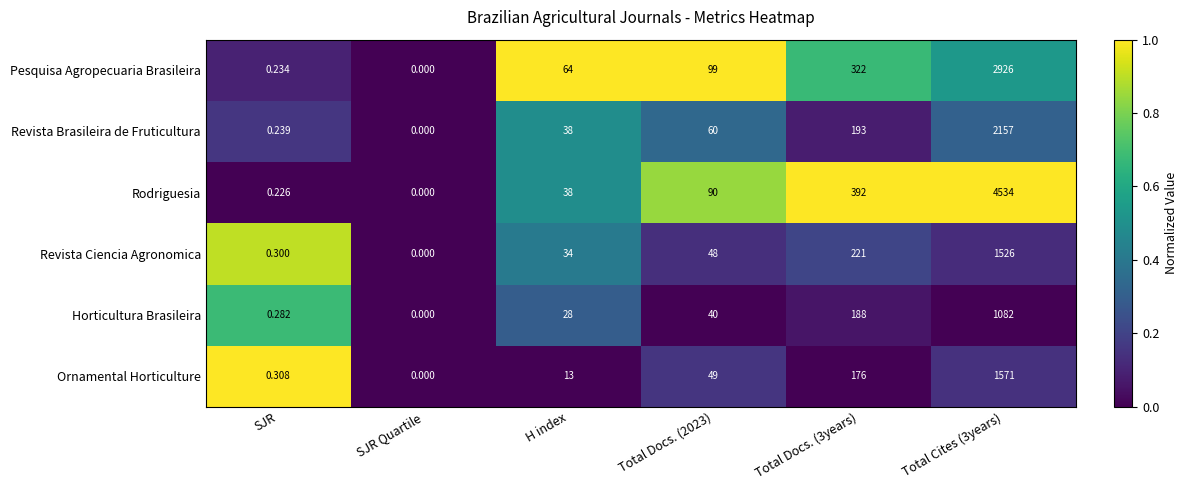

Rank the series at Total Docs. (3years) from lowest to highest value.

Ornamental Horticulture, Horticultura Brasileira, Revista Brasileira de Fruticultura, Revista Ciencia Agronomica, Pesquisa Agropecuaria Brasileira, Rodriguesia